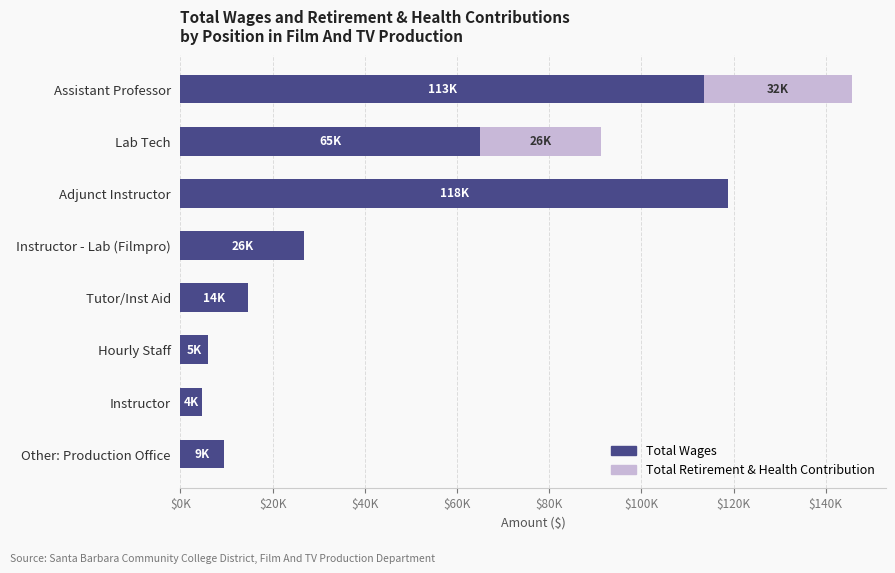

What are all the series names shown in the legend?

Total Wages, Total Retirement & Health Contribution